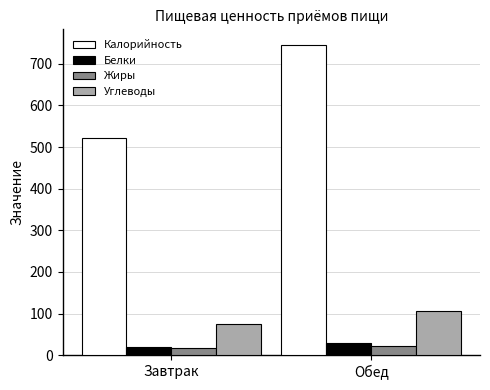

How many groups of bars are there?

2